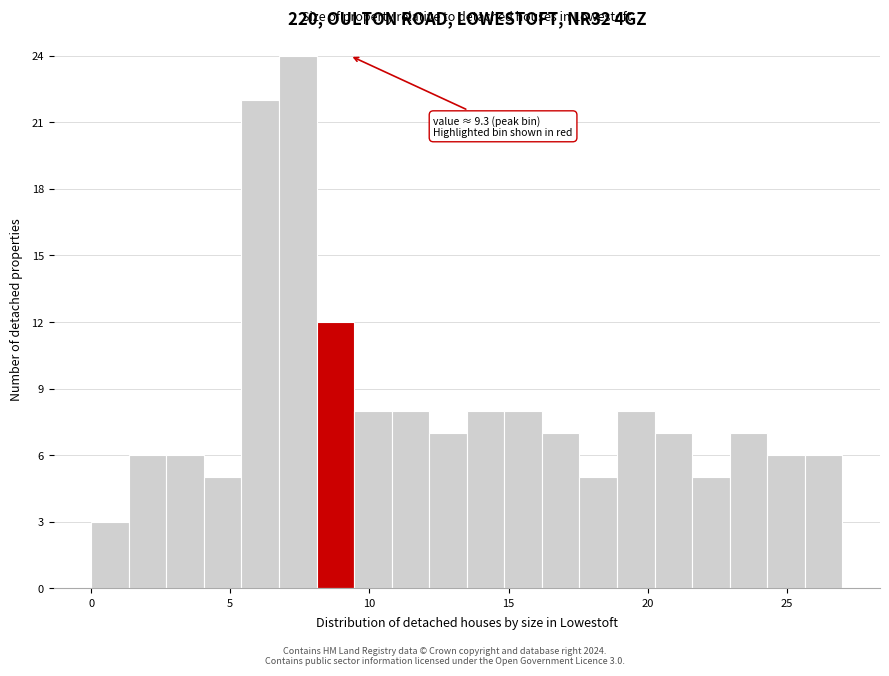

Around what value on the x-axis is the tallest bar? Give the approximate position of its centre, as read against the axis.

7.5